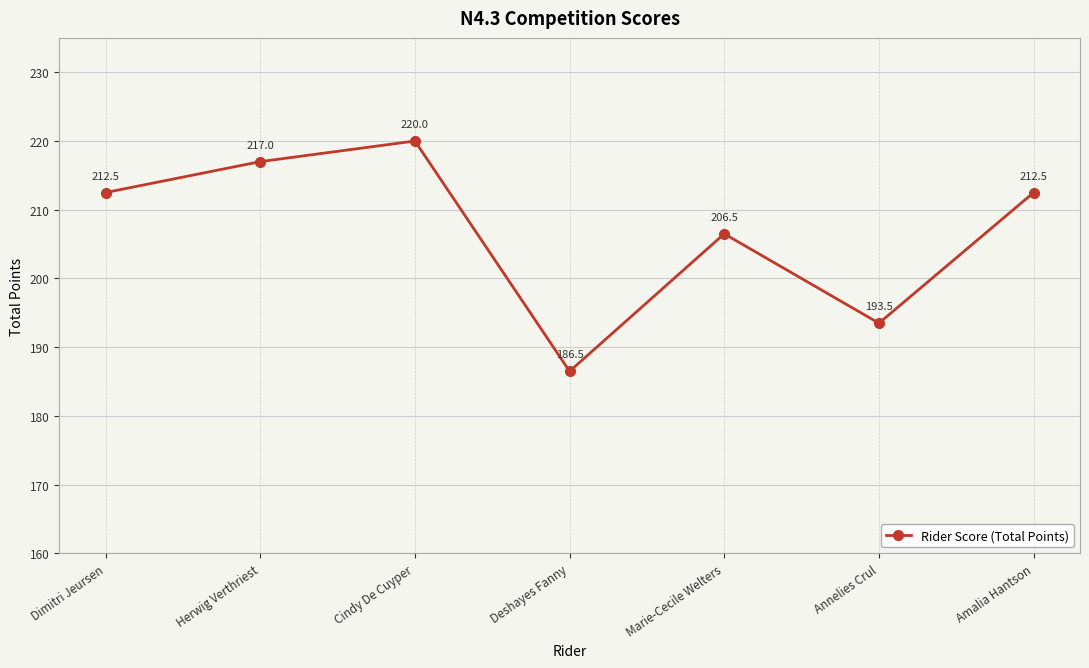

What is the maximum value shown in the chart?

220.0